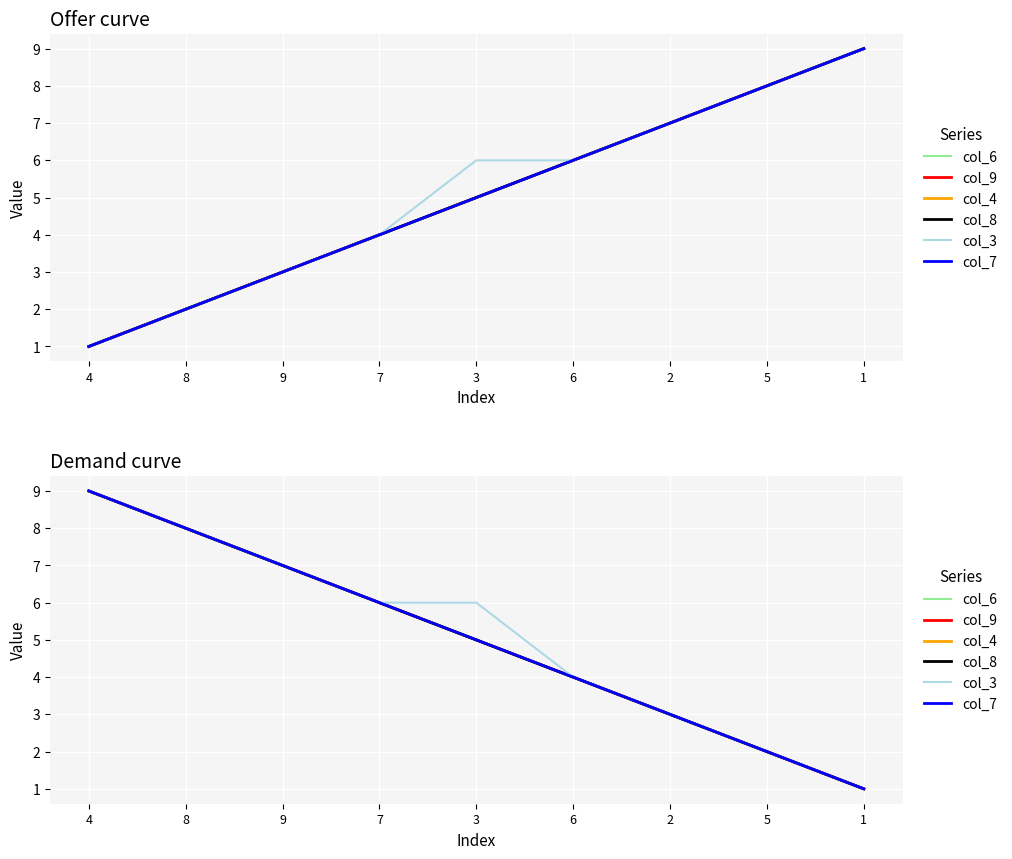

List the series in order of their peak value, highest first.

col_6, col_9, col_4, col_8, col_3, col_7